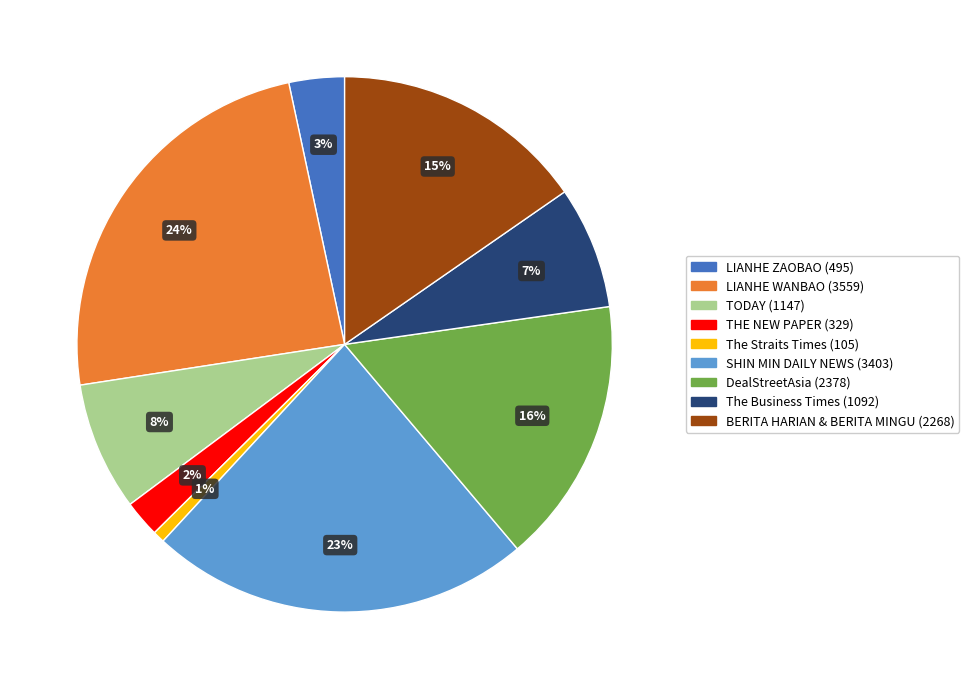

Is it true that TODAY is 1% of the pie?

False